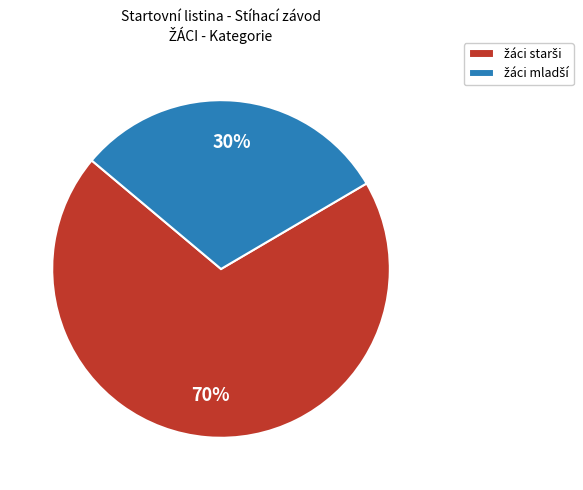

To the nearest percent, what is the average slice percentage?

50%